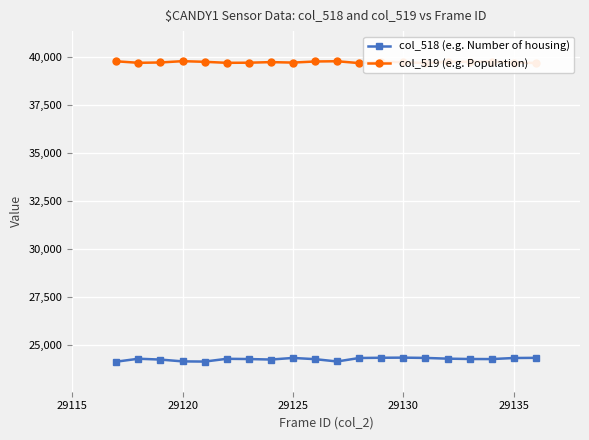

Is it true that col_518 (e.g. Number of housing) equals 11689 at 29135?

False